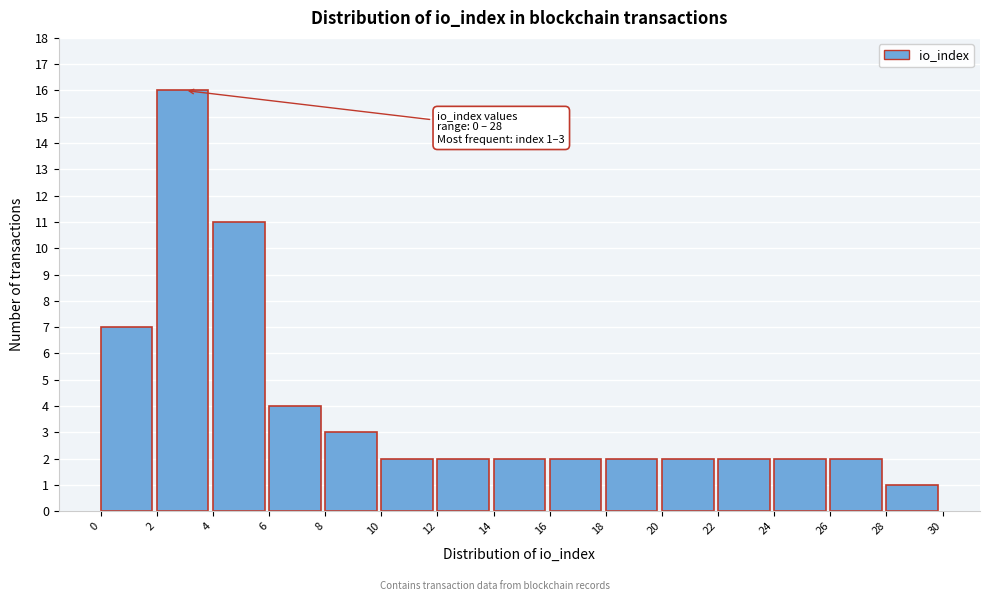

Over which range of the x-axis is the bar tallest?

2 to 4